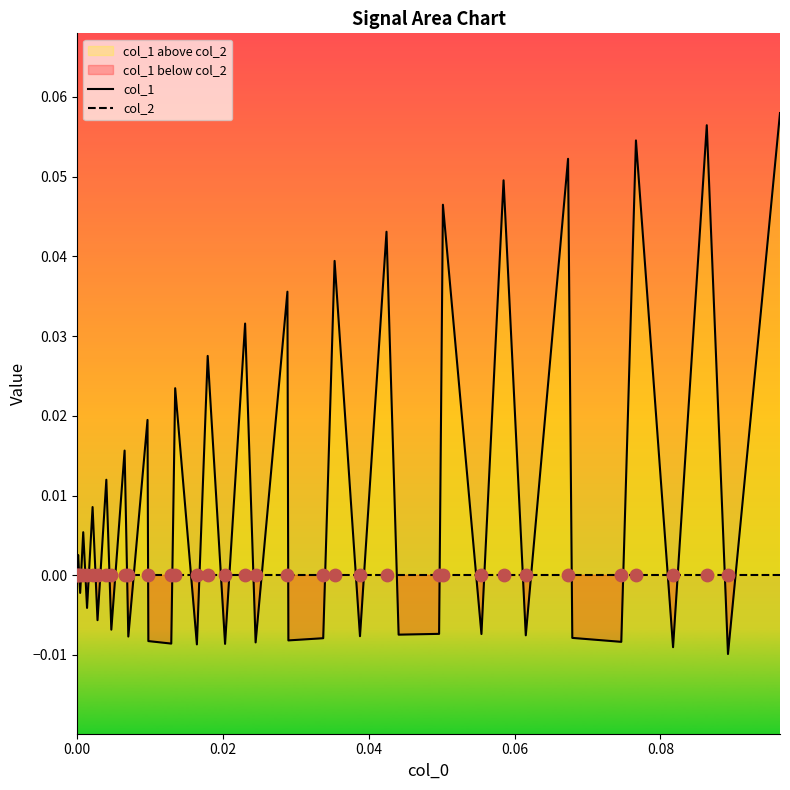

Which series has the widest spread of Y values?

col_1